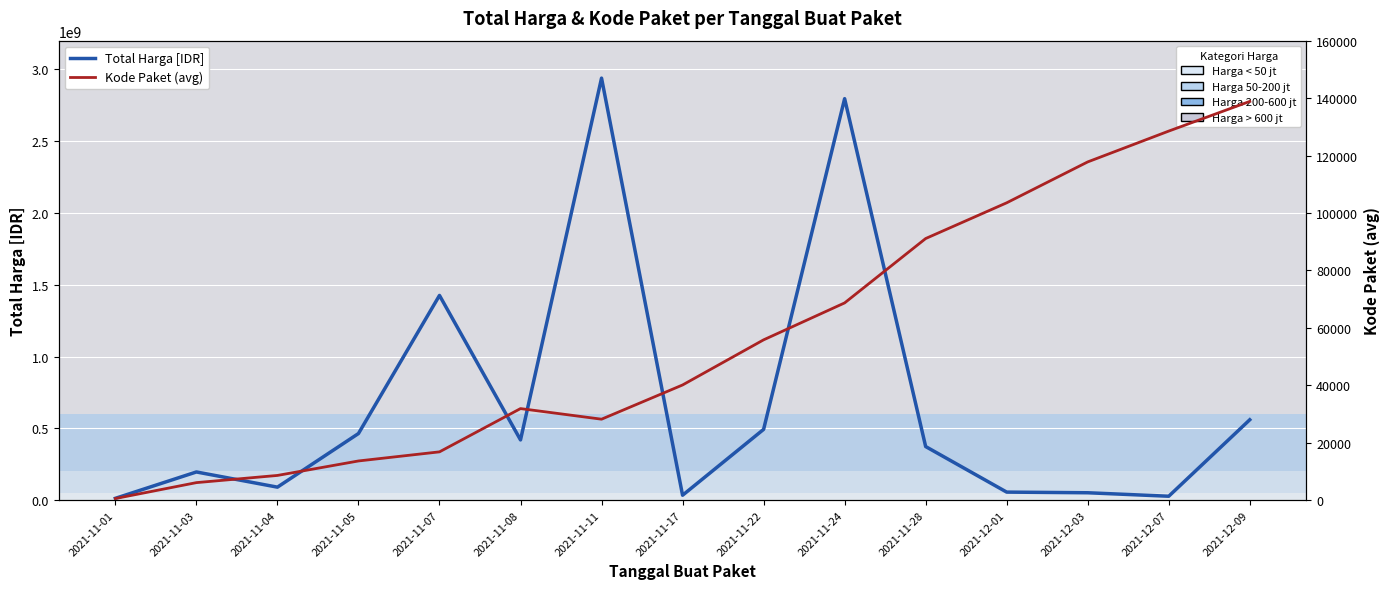

At how many categories does at least one series exceed 812032643?

3